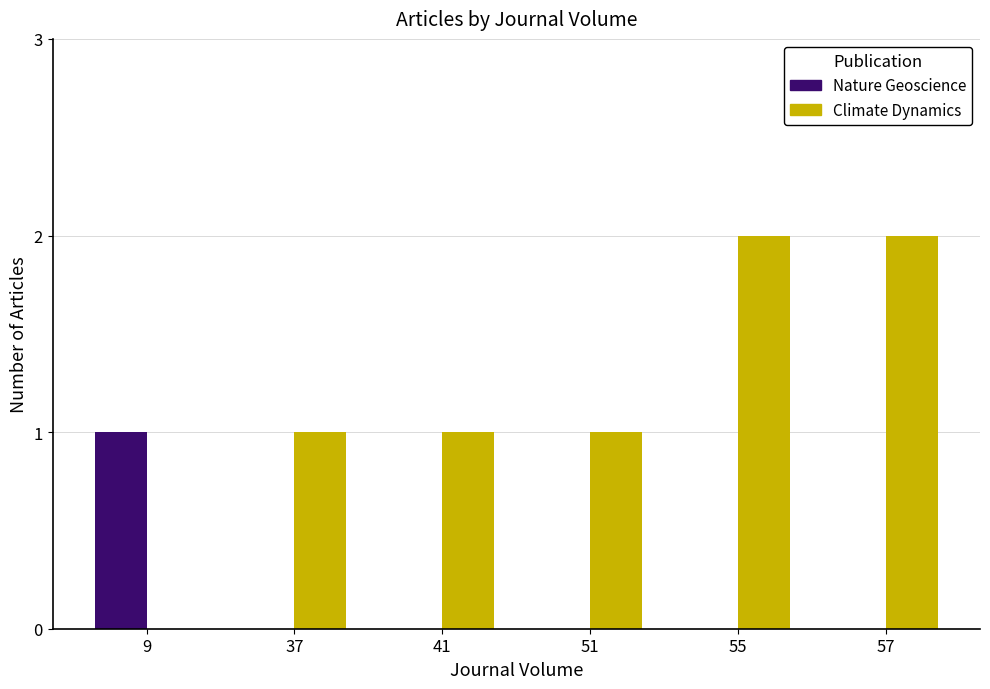

Is the value of Climate Dynamics at 51 greater than the value of Nature Geoscience at 41?

Yes